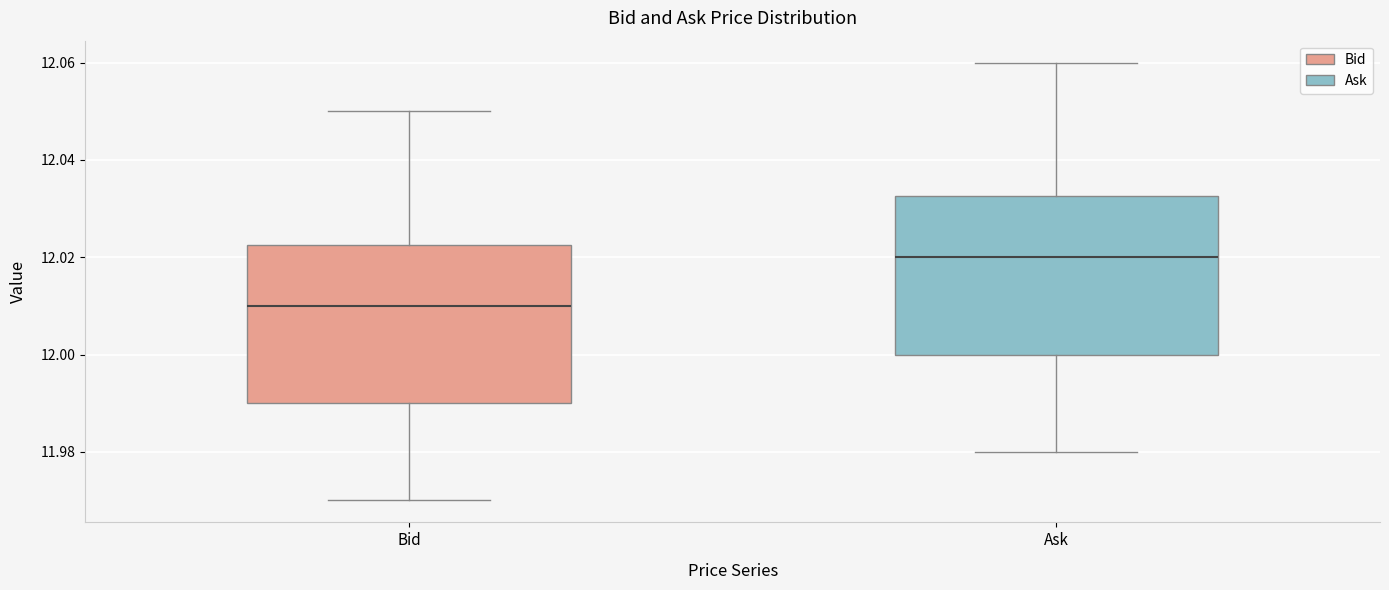

Which box has the lowest median line?

Bid